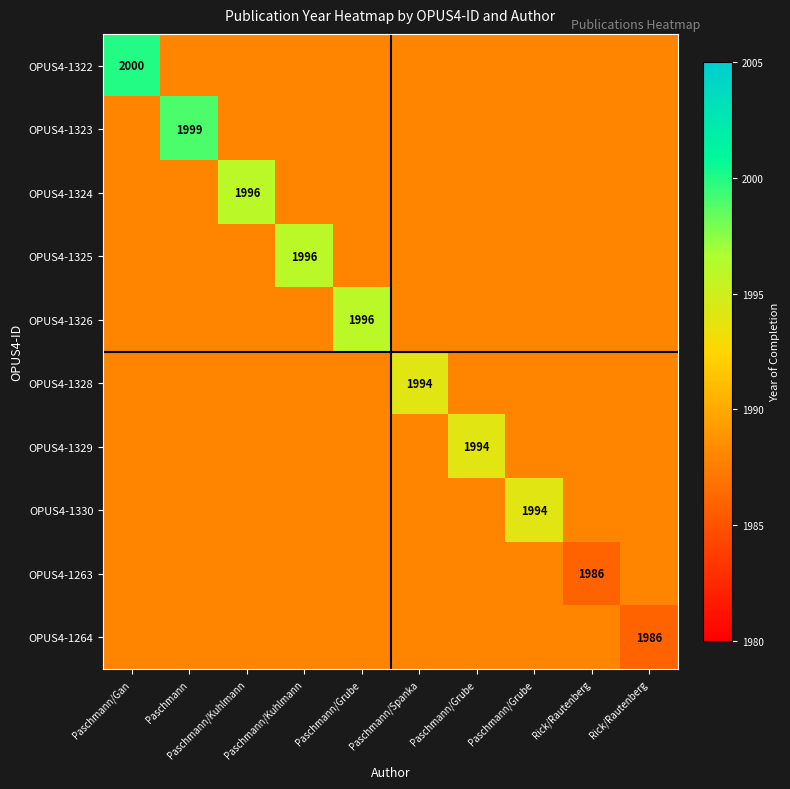

What is the difference between the maximum and second lowest values in the OPUS4-1324 series?

8